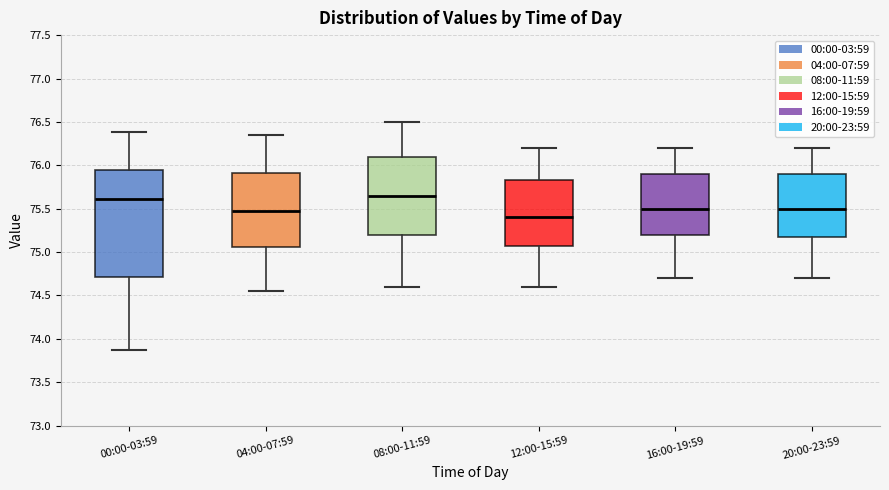

Where does the median line of the box for 08:00-11:59 sit on the y-axis? The values are not printed on the chart, so give them approximately, as read against the axis.

75.65